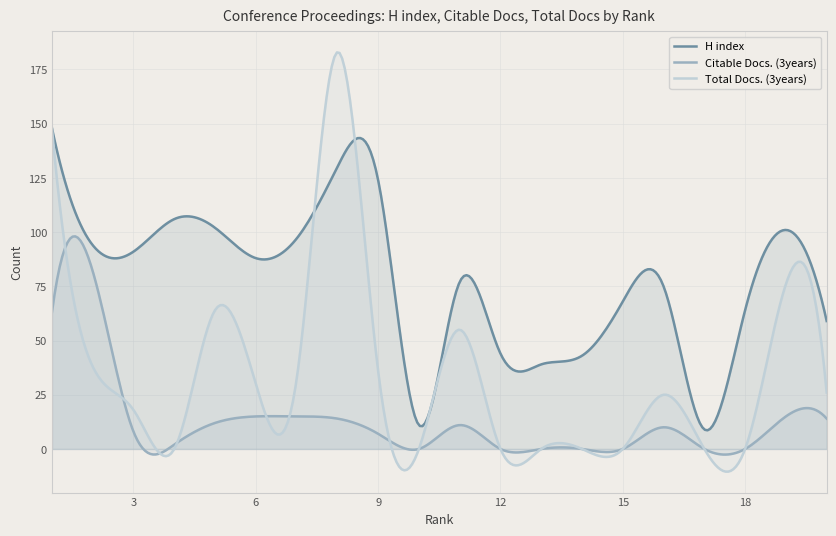

How many lines are shown in the chart?

3